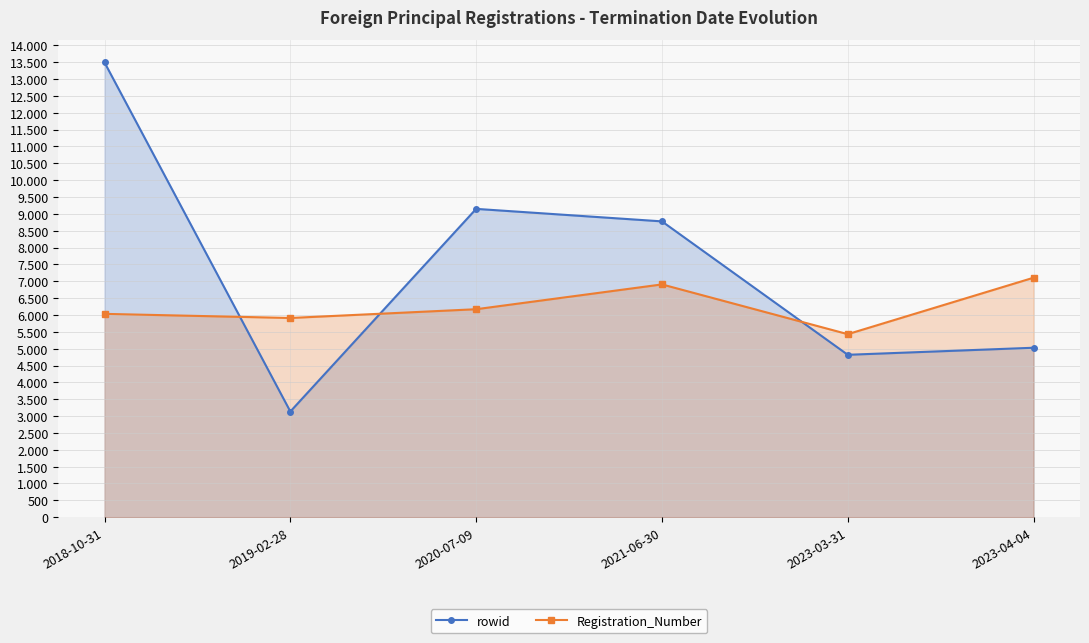

Which category has the lowest value across all series?

2019-02-28